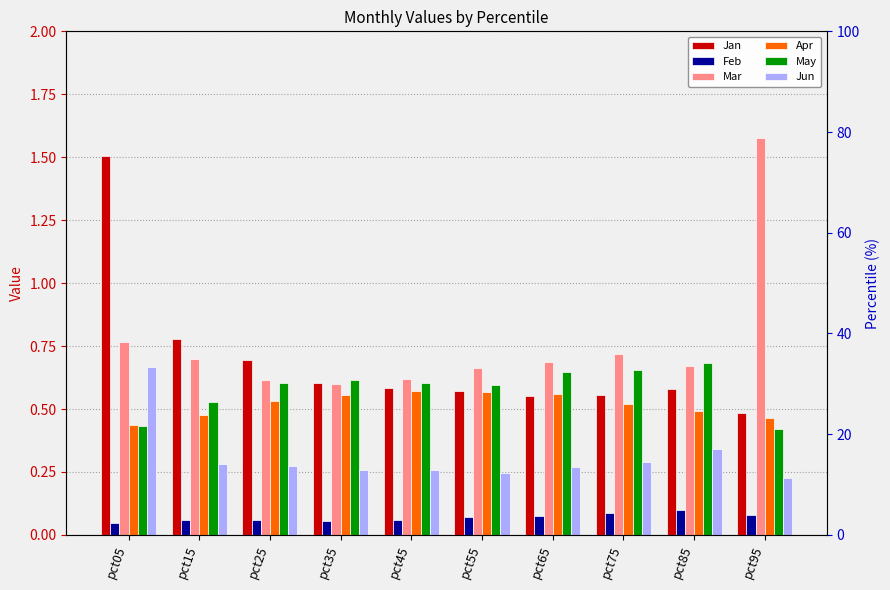

Is it true that Jan equals 0.3 at pct45?

False